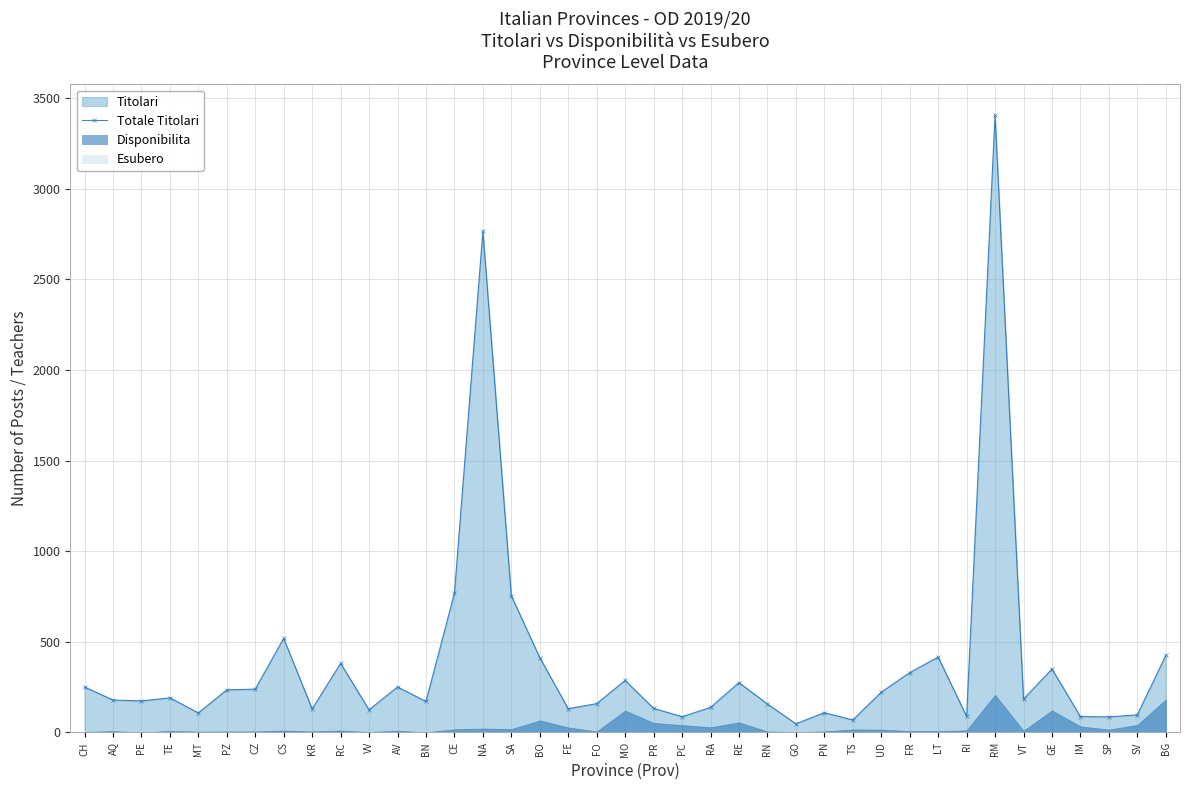

How many values in the Totale Titolari series are below 184?

19